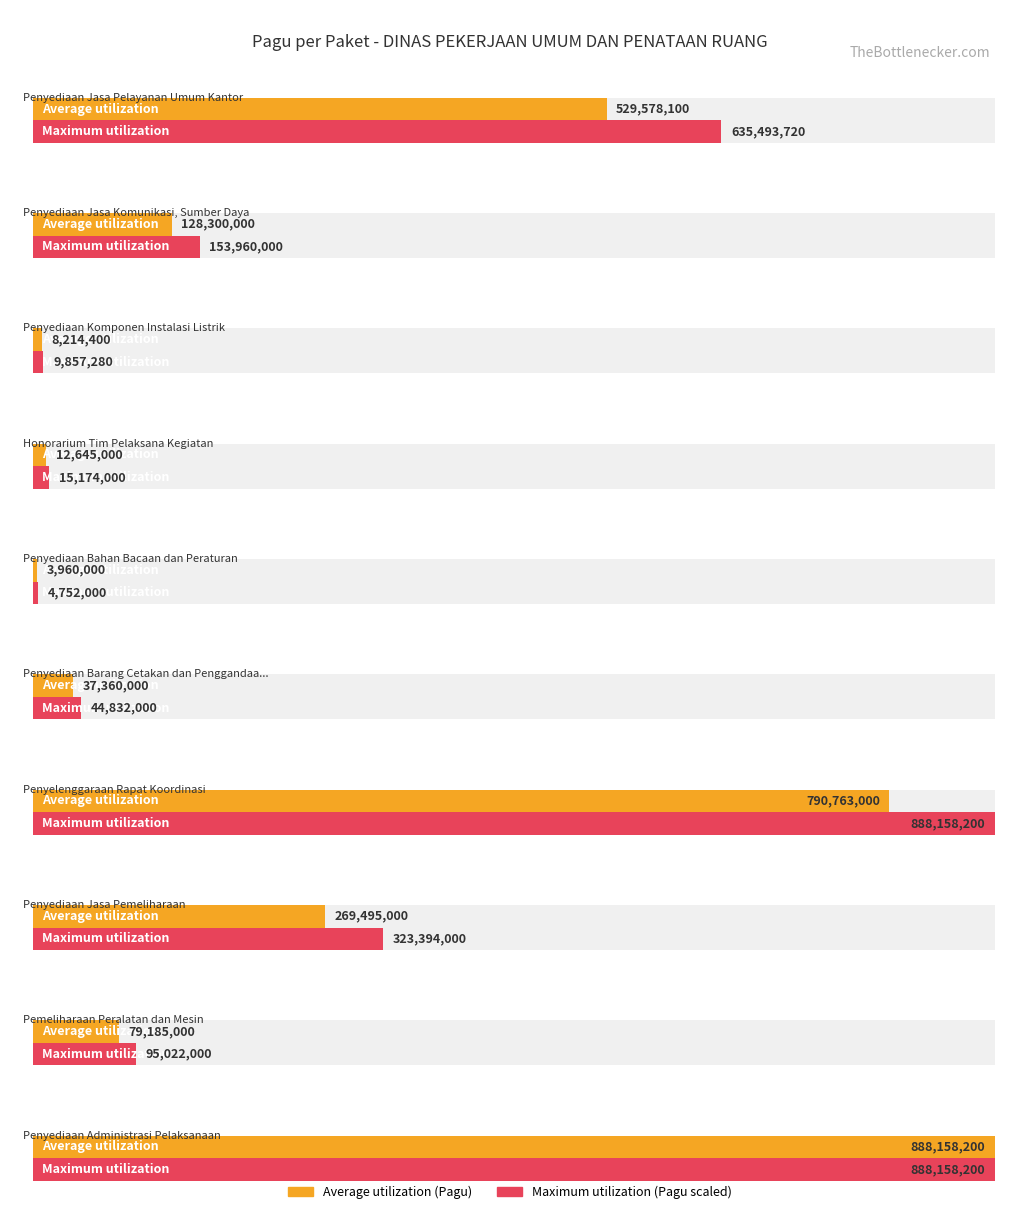

Which series has the largest total across all categories?

Maximum utilization